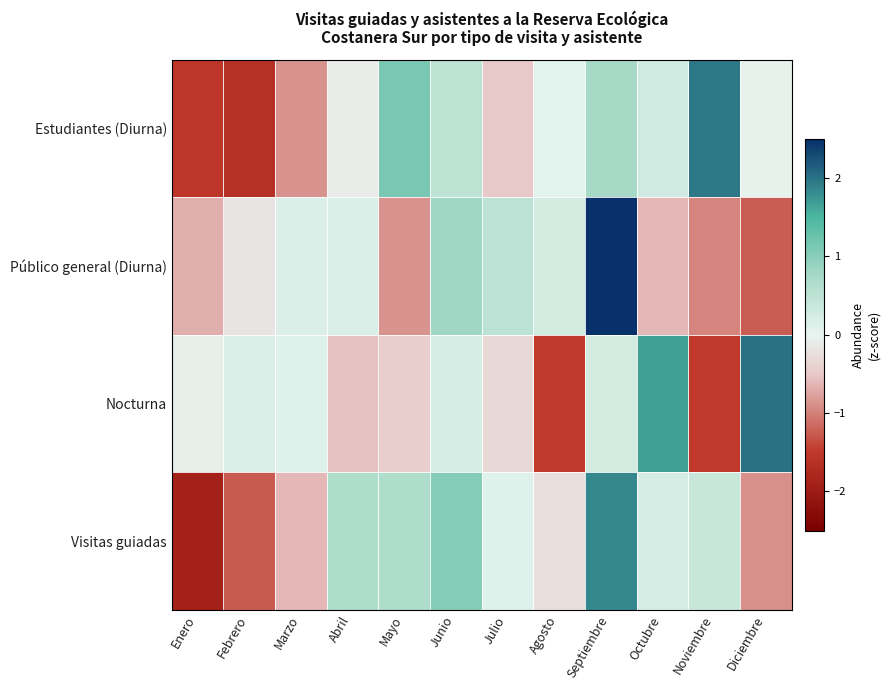

Reading right to left, what are all the values shown in this chart?

Estudiantes (Diurna): Diciembre=-0.0	Noviembre=2.0	Octubre=0.3	Septiembre=0.7	Agosto=0.1	Julio=-0.5	Junio=0.5	Mayo=1.1	Abril=-0.1	Marzo=-0.9	Febrero=-1.6	Enero=-1.5
Público general (Diurna): Diciembre=-1.2	Noviembre=-1.0	Octubre=-0.6	Septiembre=2.6	Agosto=0.2	Julio=0.5	Junio=0.8	Mayo=-0.9	Abril=0.2	Marzo=0.1	Febrero=-0.2	Enero=-0.7
Nocturna: Diciembre=2.0	Noviembre=-1.5	Octubre=1.7	Septiembre=0.2	Agosto=-1.5	Julio=-0.3	Junio=0.2	Mayo=-0.4	Abril=-0.5	Marzo=0.1	Febrero=0.1	Enero=-0.1
Visitas guiadas: Diciembre=-0.9	Noviembre=0.4	Octubre=0.2	Septiembre=1.9	Agosto=-0.3	Julio=0.1	Junio=1.0	Mayo=0.7	Abril=0.7	Marzo=-0.6	Febrero=-1.3	Enero=-1.9